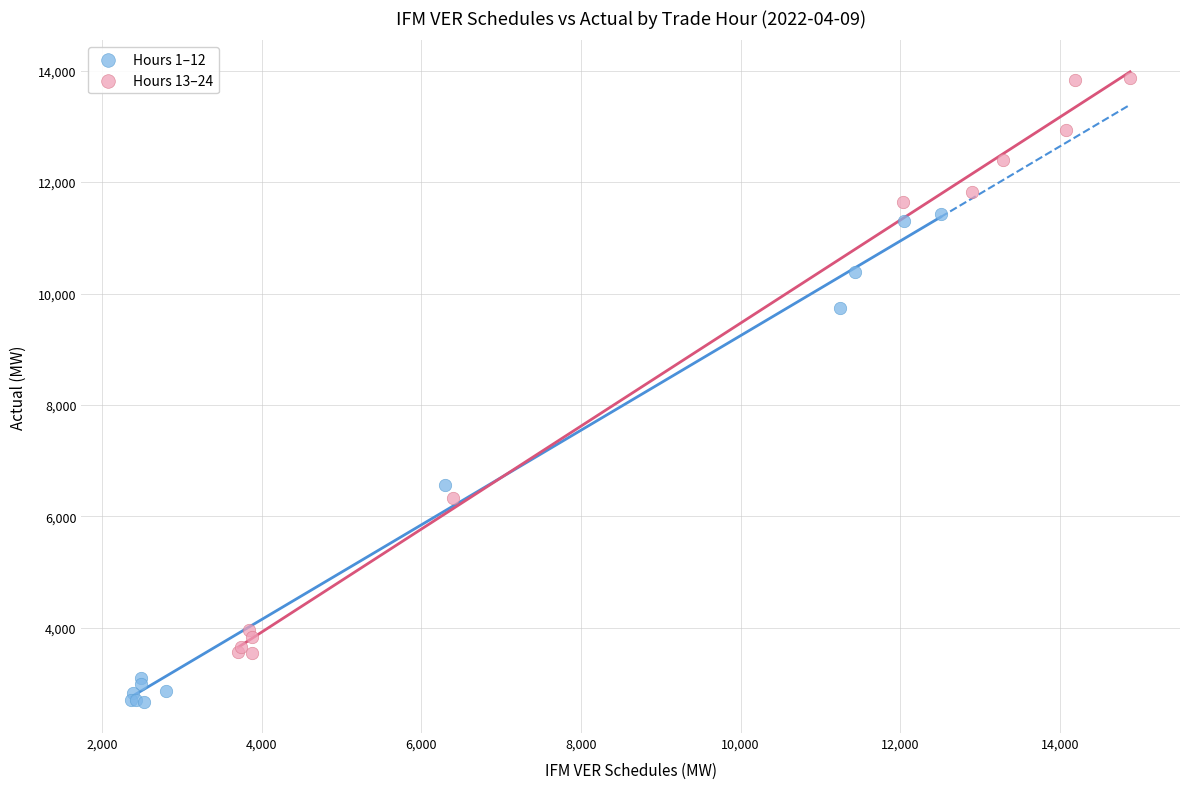

Which series has the largest Y range (max minus min)?

Hours 13–24